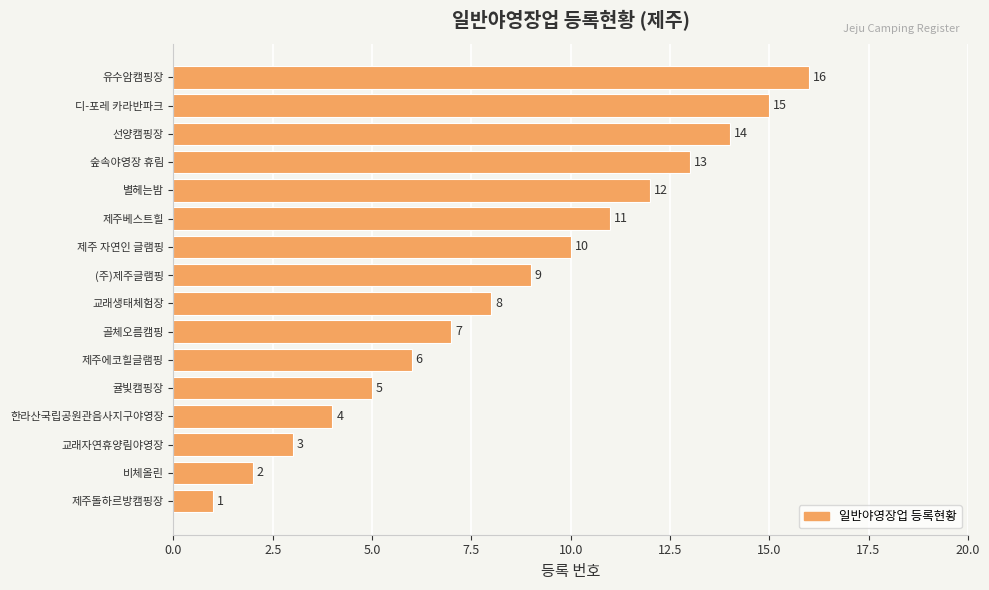

Is it true that the value at 한라산국립공원관음사지구야영장 is 2?

False